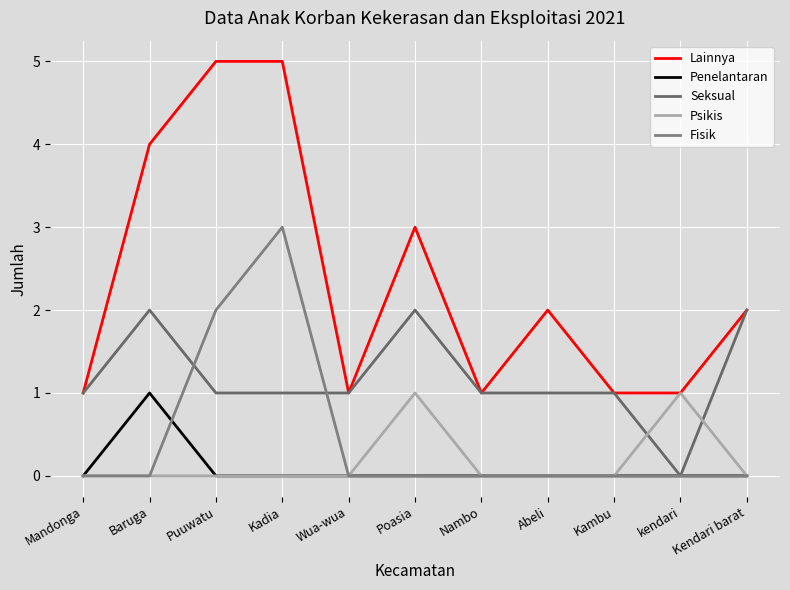

In Lainnya, how many points are higher than both neighbors (excluding endpoints)?

2